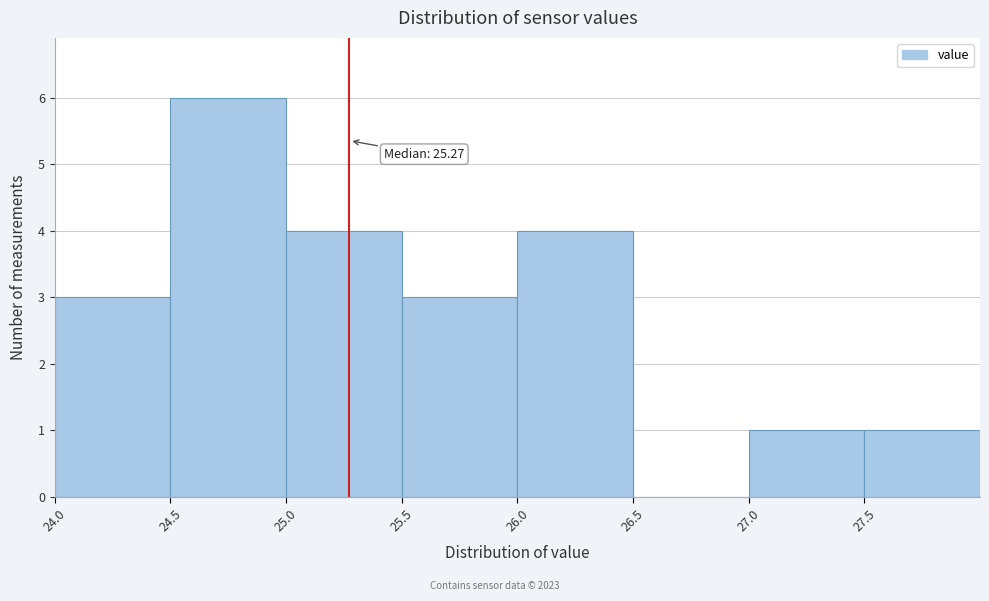

Over which range of the x-axis is the bar tallest?

24.5 to 25.0